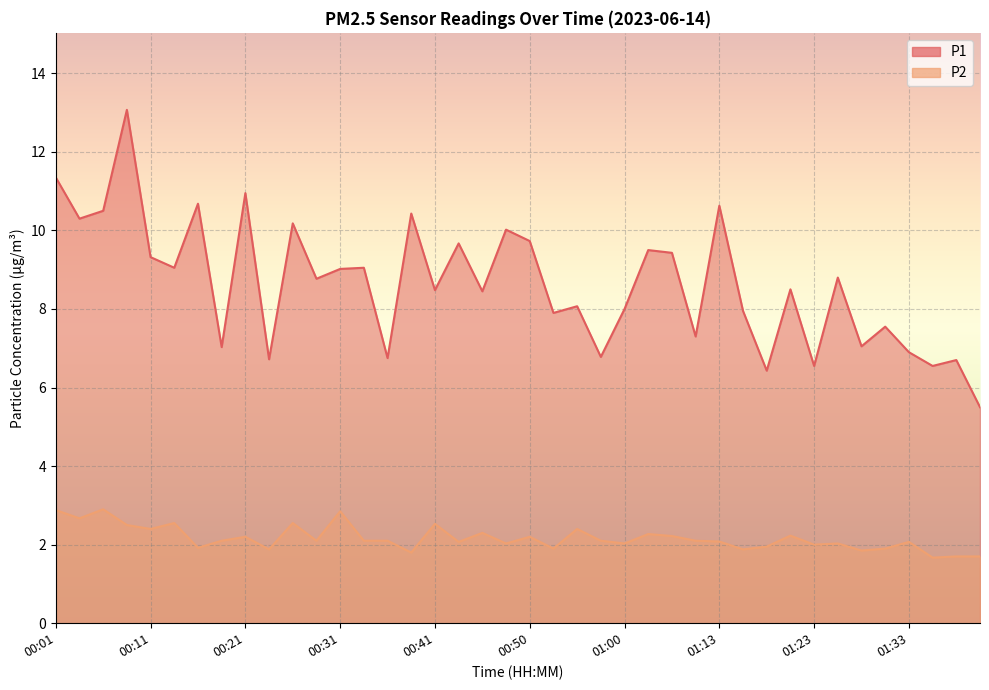

What are all the series names shown in the legend?

P1, P2